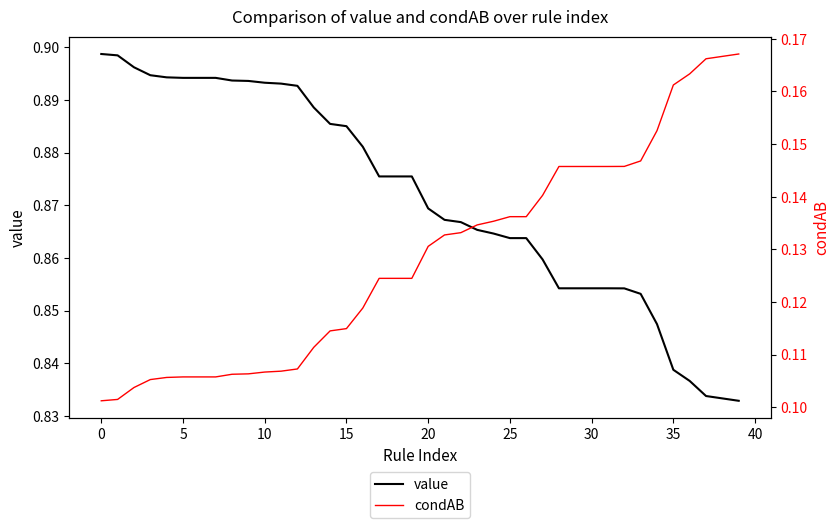

Which series has the largest range (max minus min)?

value